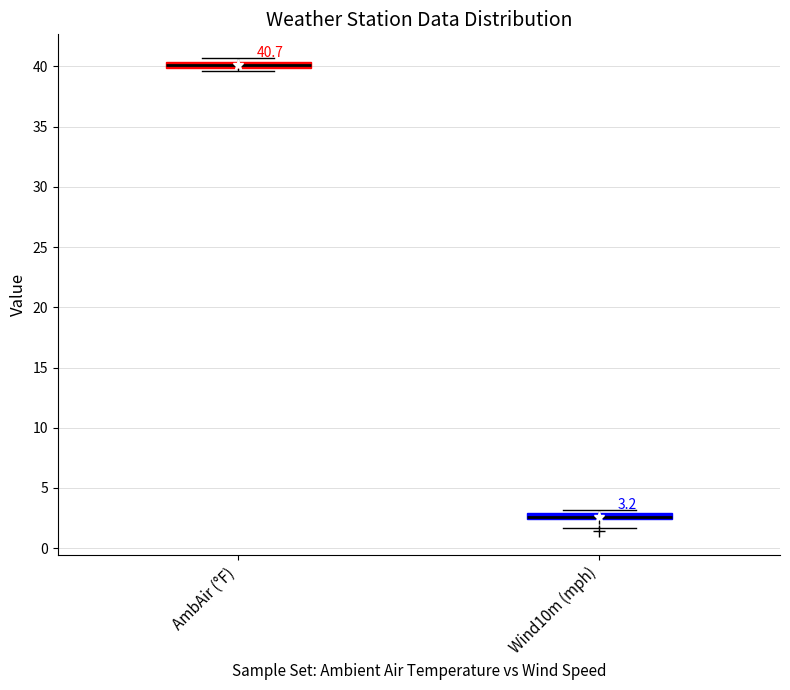

Which box's median line is the lowest?

Wind10m (mph)